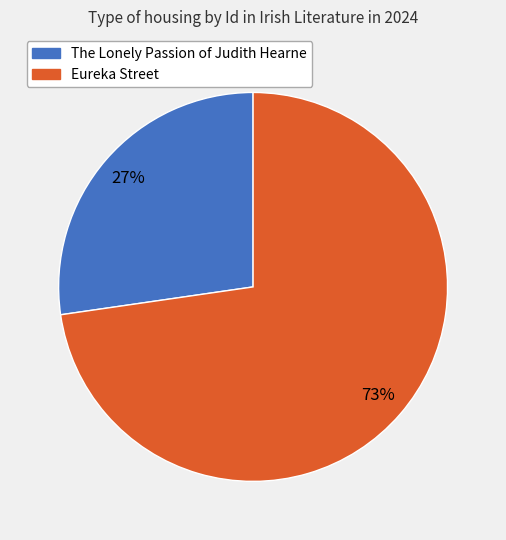

How many slices are in this pie chart?

2